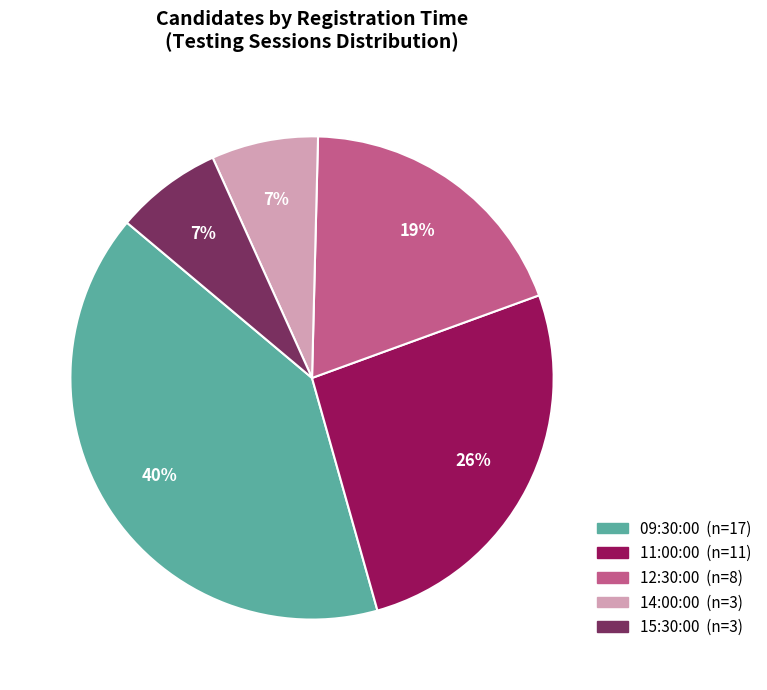

Count the number of slices in the pie.

5